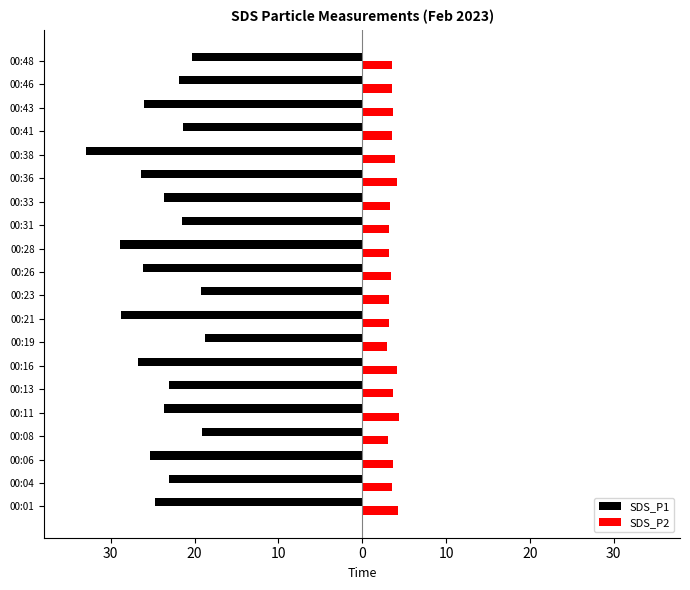

What is the difference between the second highest and second lowest values in the SDS_P1 series?

9.8